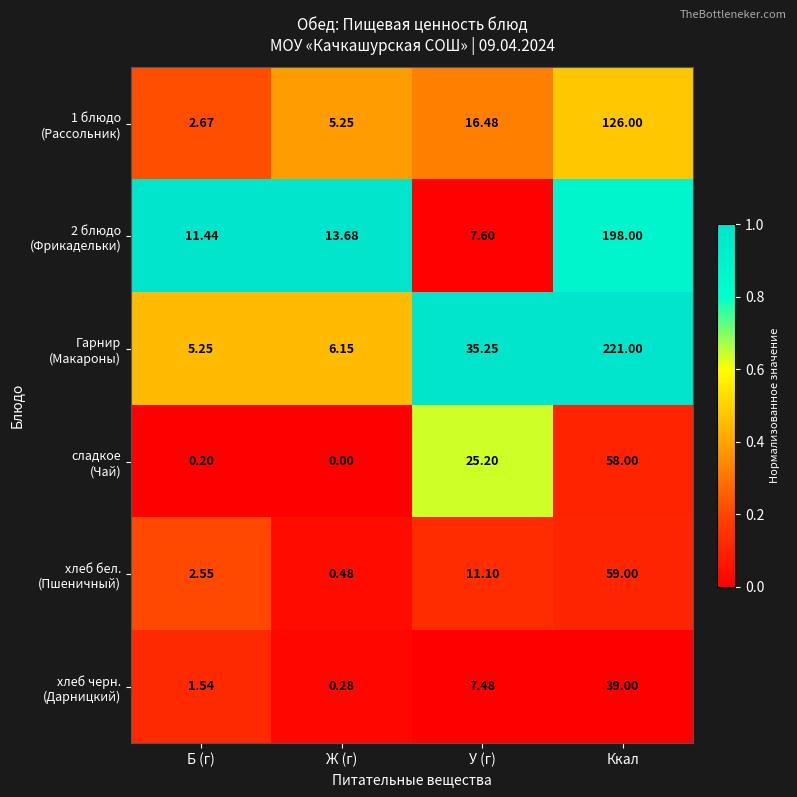

Which category has the lowest value across all series?

Ж (г)